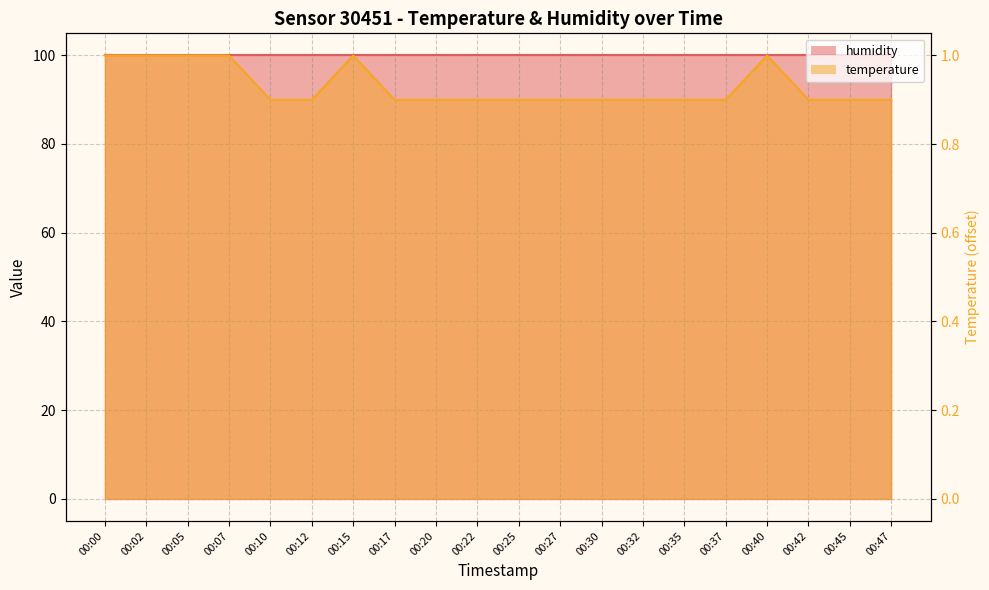

Rank the categories by value from lowest to highest.

00:10, 00:12, 00:17, 00:20, 00:22, 00:25, 00:27, 00:30, 00:32, 00:35, 00:37, 00:42, 00:45, 00:47, 00:00, 00:02, 00:05, 00:07, 00:15, 00:40